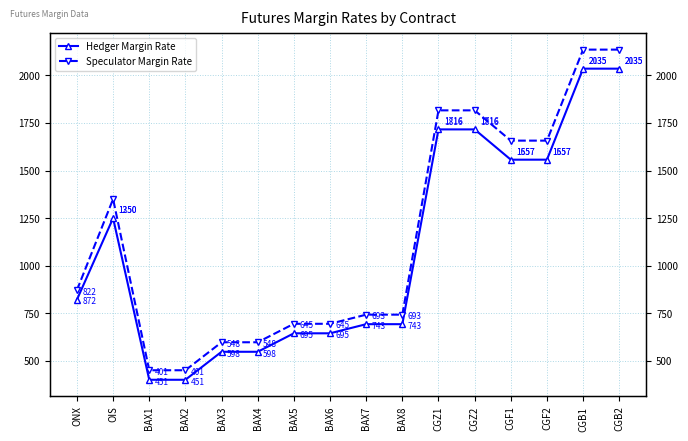

Is it true that Speculator Margin Rate equals 2135 at CGB2?

True